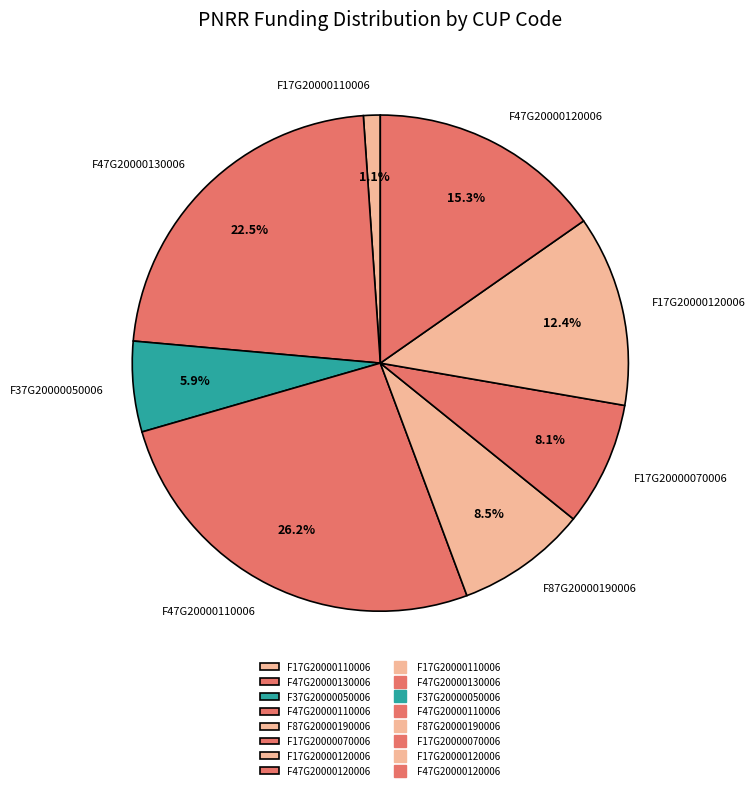

Does F37G20000050006 account for over 50% of the chart?

No